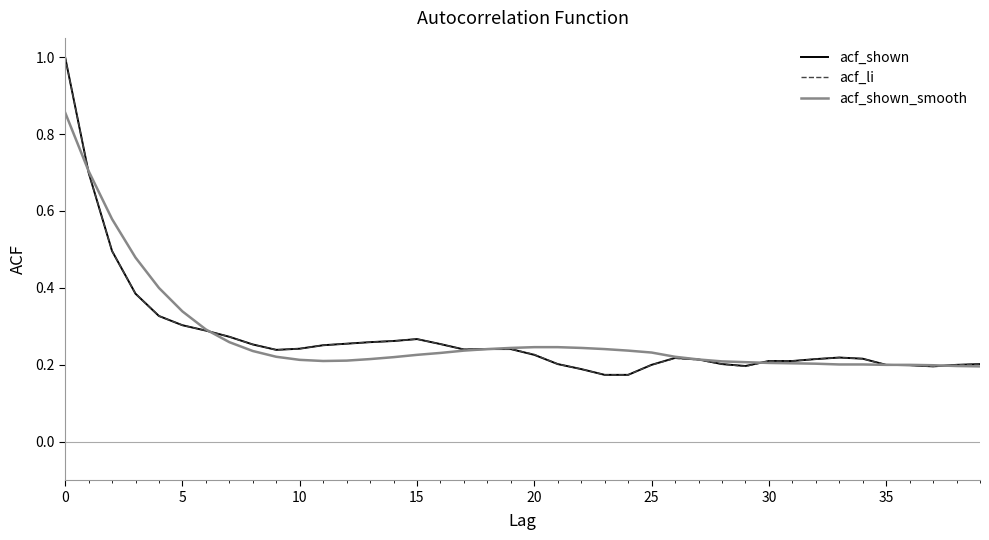

What is the greatest value displayed?

1.0